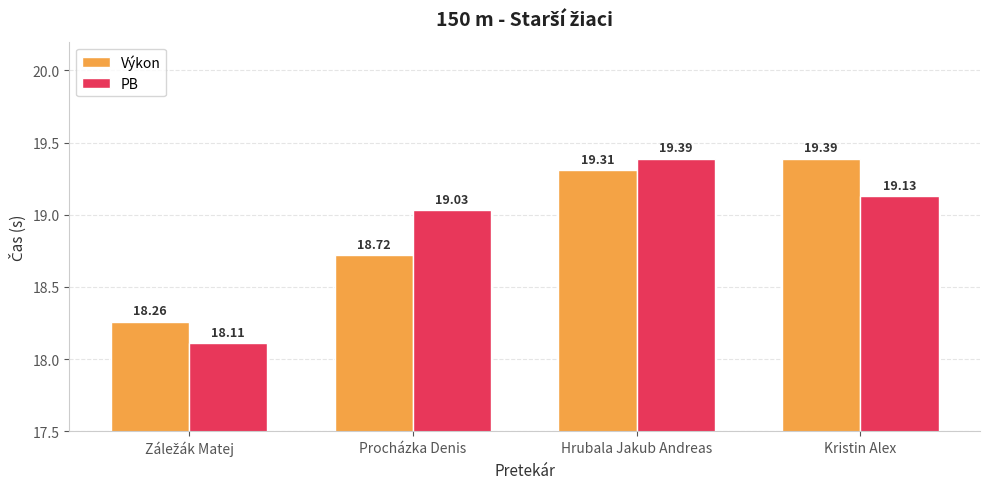

Which series changed the most between Procházka Denis and Kristin Alex?

Výkon